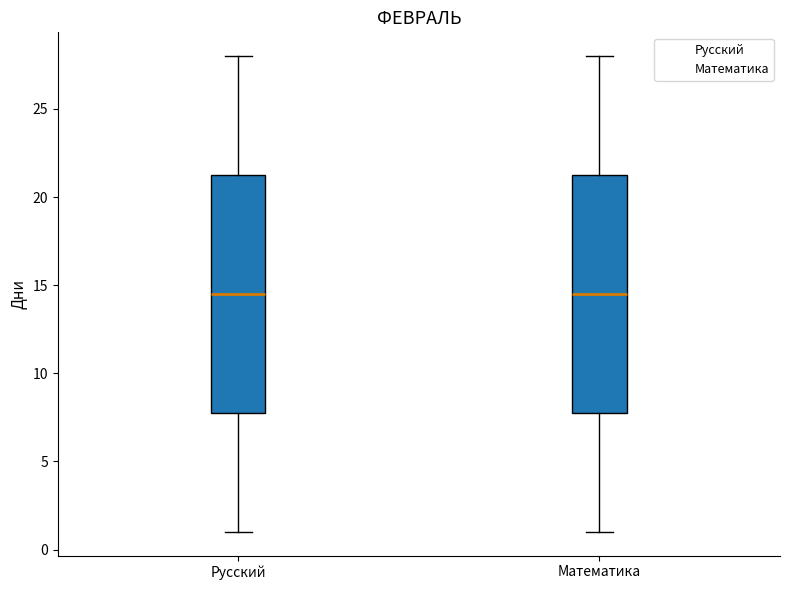

Where does the upper whisker of the box for Русский end on the y-axis? The values are not printed on the chart, so give them approximately, as read against the axis.

28.0